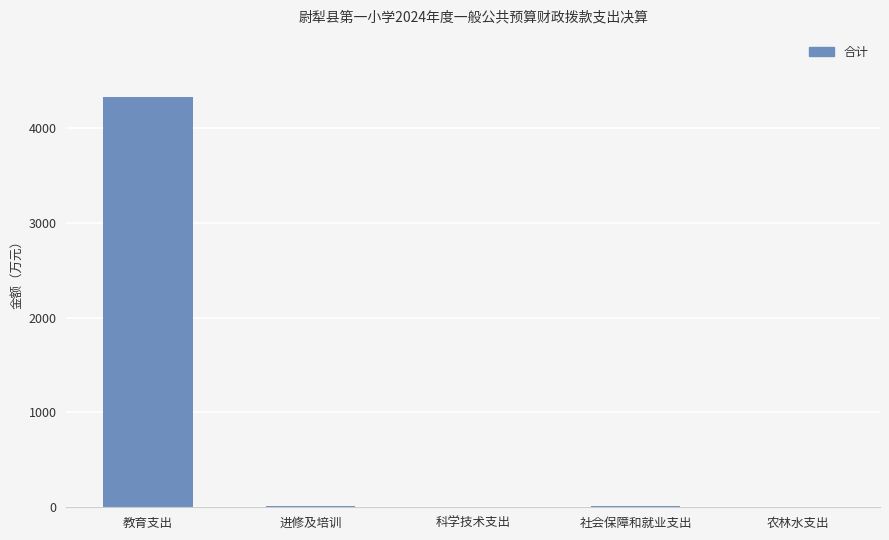

Are the bars grouped side by side (vs. stacked)?

No